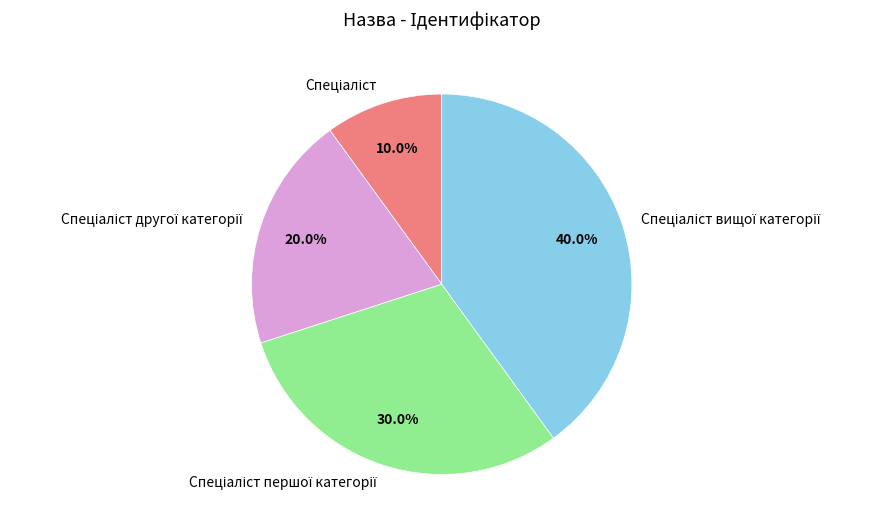

How many segments does this pie chart have?

4